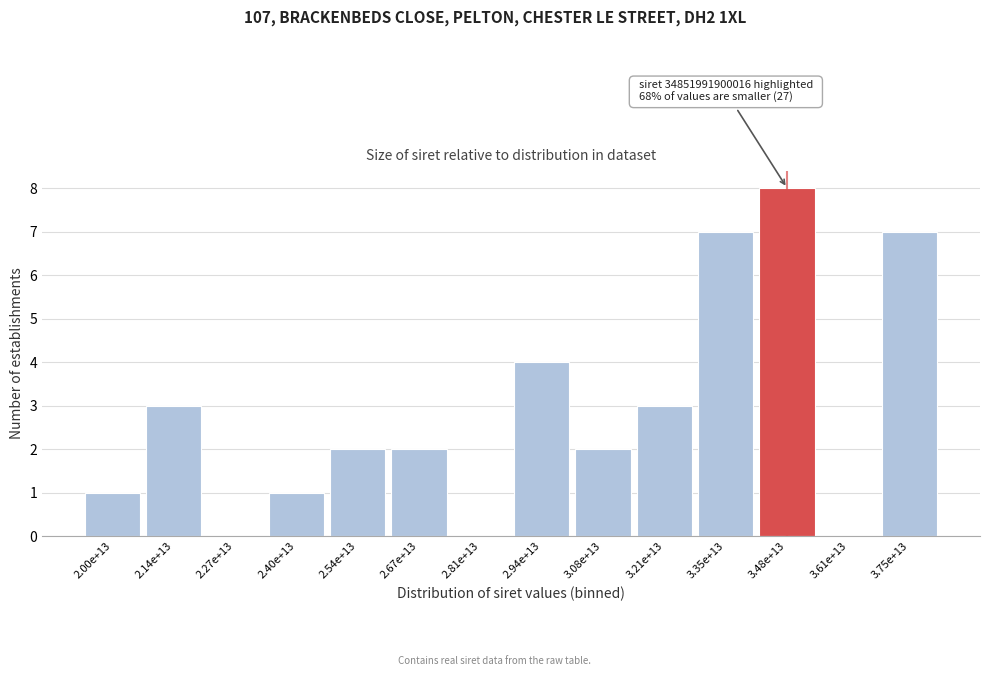

Reading left to right, list all the values displayed in this chart.

2.00e+13=1	2.14e+13=3	2.27e+13=0	2.40e+13=1	2.54e+13=2	2.67e+13=2	2.81e+13=0	2.94e+13=4	3.08e+13=2	3.21e+13=3	3.35e+13=7	3.48e+13=8	3.61e+13=0	3.75e+13=7